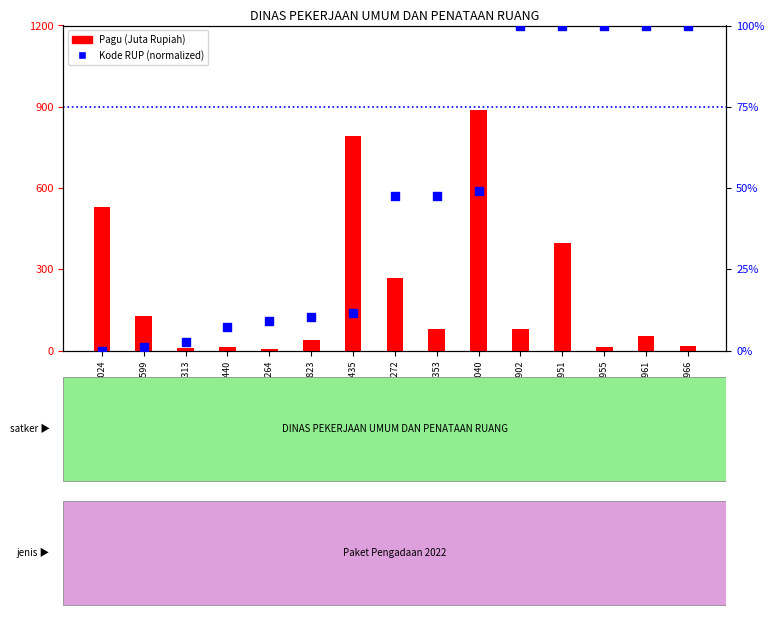

At which category is the sum across all series the highest?

27931040